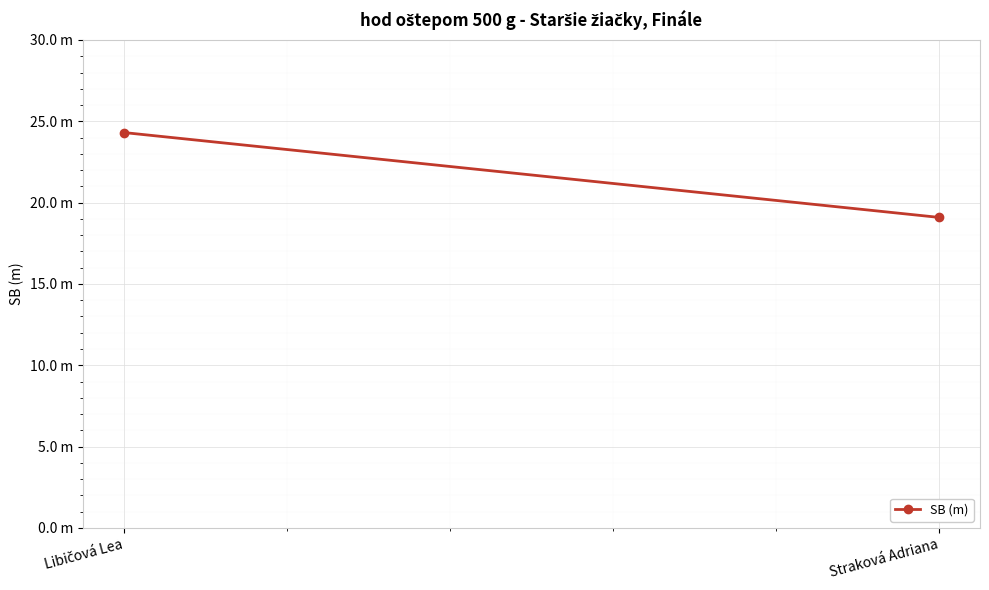

How many lines are shown in the chart?

1